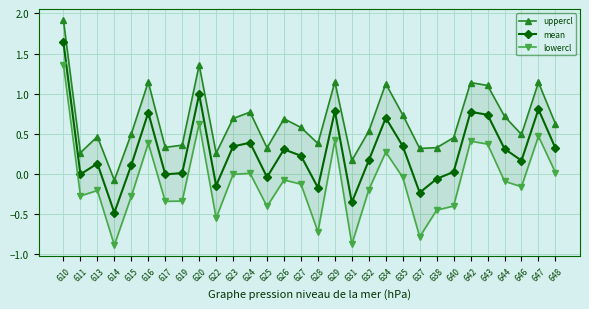

Reading right to left, extract all data points from this chart.

uppercl: 648=0.6	647=1.1	646=0.5	644=0.7	643=1.1	642=1.1	640=0.5	638=0.3	637=0.3	635=0.7	634=1.1	632=0.5	631=0.2	629=1.1	628=0.4	627=0.6	626=0.7	625=0.3	624=0.8	623=0.7	622=0.3	620=1.4	619=0.4	617=0.3	616=1.1	615=0.5	614=-0.1	613=0.5	611=0.3	610=1.9
mean: 648=0.3	647=0.8	646=0.2	644=0.3	643=0.7	642=0.8	640=0.0	638=-0.1	637=-0.2	635=0.3	634=0.7	632=0.2	631=-0.4	629=0.8	628=-0.2	627=0.2	626=0.3	625=-0.0	624=0.4	623=0.3	622=-0.1	620=1.0	619=0.0	617=-0.0	616=0.8	615=0.1	614=-0.5	613=0.1	611=-0.0	610=1.6
lowercl: 648=0.0	647=0.5	646=-0.2	644=-0.1	643=0.4	642=0.4	640=-0.4	638=-0.5	637=-0.8	635=-0.0	634=0.3	632=-0.2	631=-0.9	629=0.4	628=-0.7	627=-0.1	626=-0.1	625=-0.4	624=0.0	623=-0.0	622=-0.6	620=0.6	619=-0.3	617=-0.3	616=0.4	615=-0.3	614=-0.9	613=-0.2	611=-0.3	610=1.4